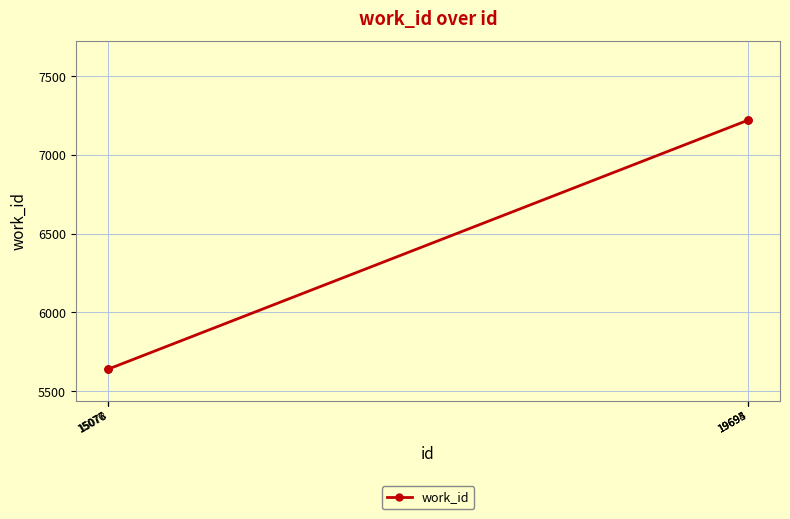

What is the ratio of the value at 15077 to the value at 19695?

0.8